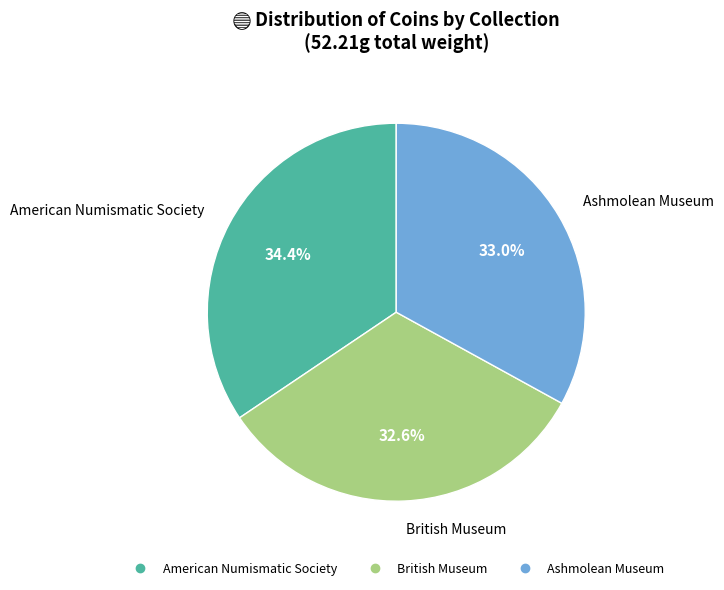

What percentage is NOT represented by American Numismatic Society?

65.6%